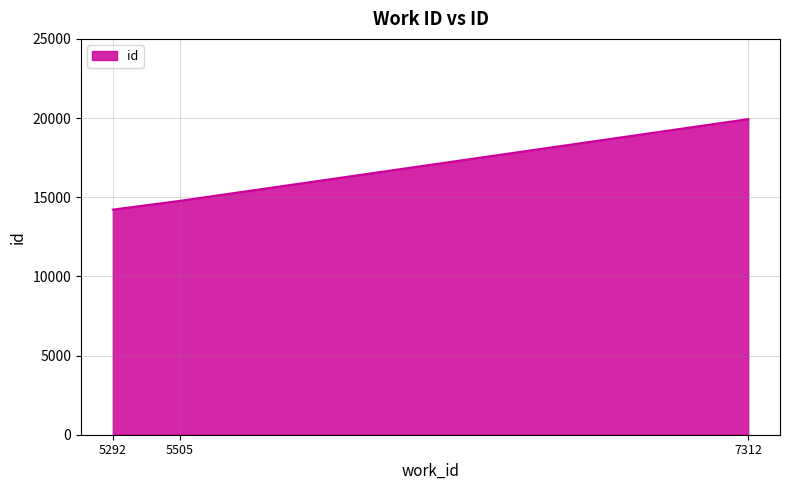

At which category does the chart reach its peak across all series?

7312